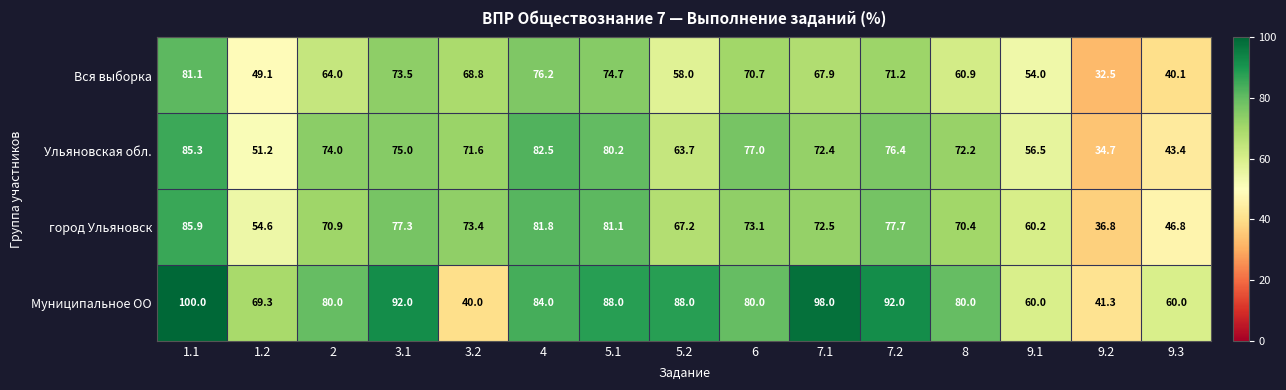

Which category has the lowest value across all series?

9.2